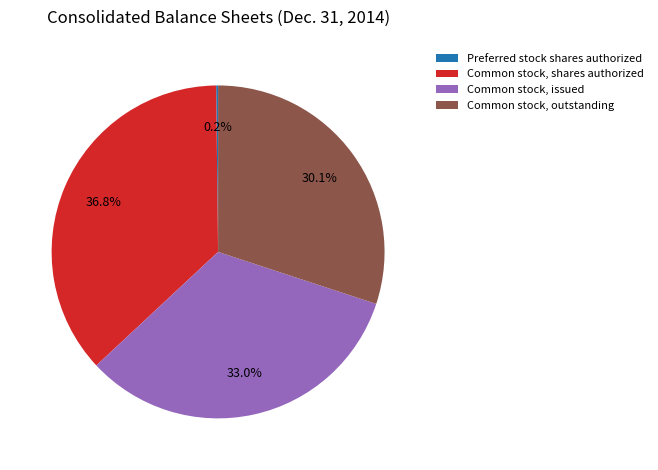

Is the sum of Common stock, shares authorized and Common stock, issued greater than half?

Yes